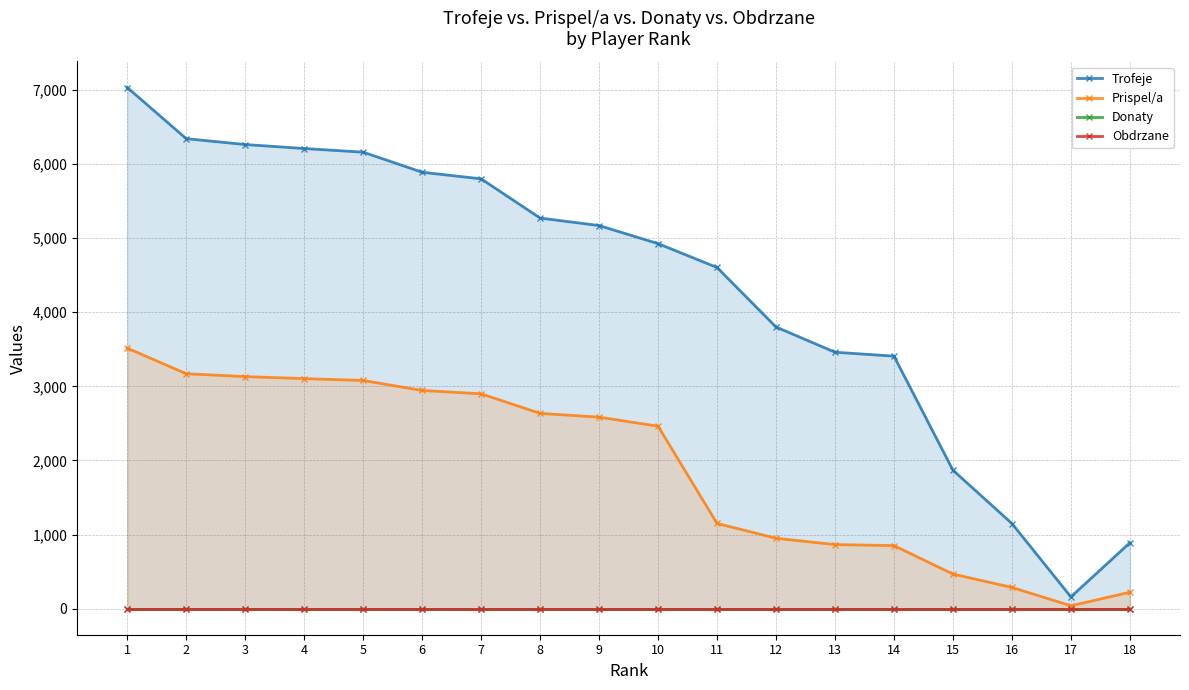

Rank the categories by Obdrzane value from lowest to highest.

1, 2, 3, 4, 5, 6, 7, 8, 9, 10, 11, 12, 13, 14, 15, 16, 17, 18